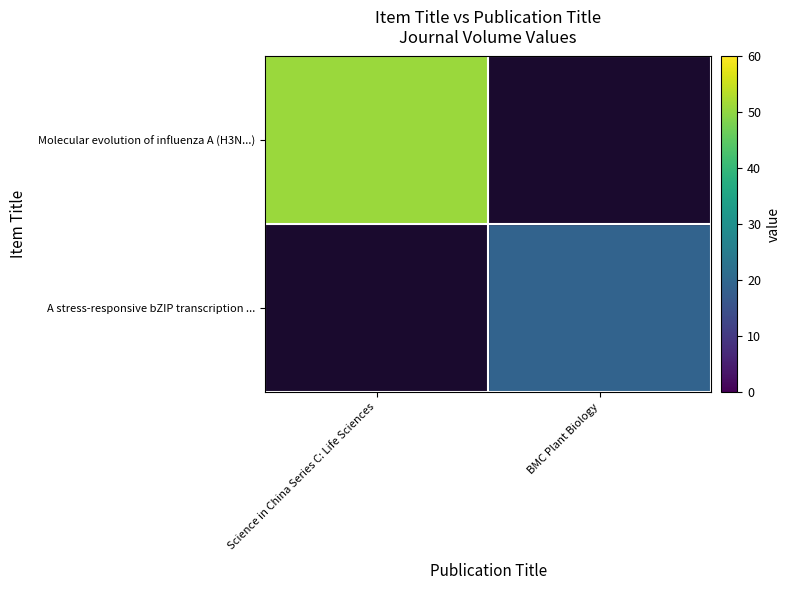

Between BMC Plant Biology and Science in China Series C: Life Sciences, which is larger?

Science in China Series C: Life Sciences